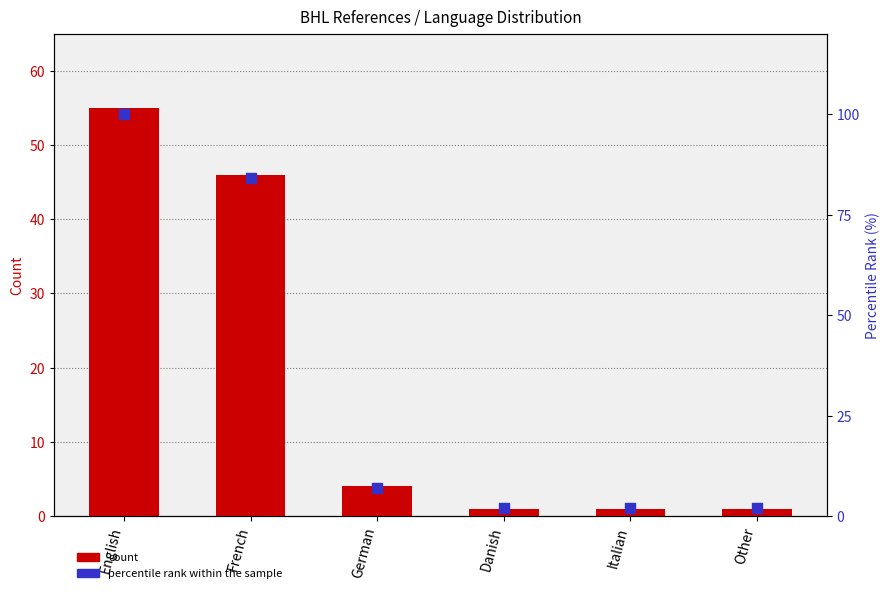

Which series reaches the maximum Y coordinate?

percentile rank within the sample